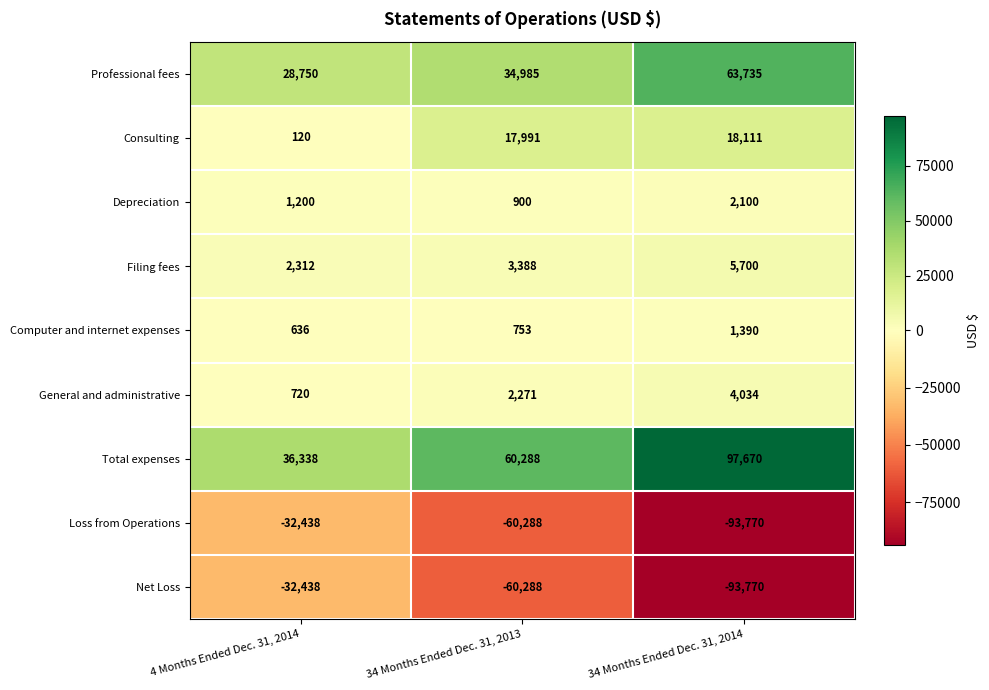

Where does the Loss from Operations series first go above -60288?

4 Months Ended Dec. 31, 2014